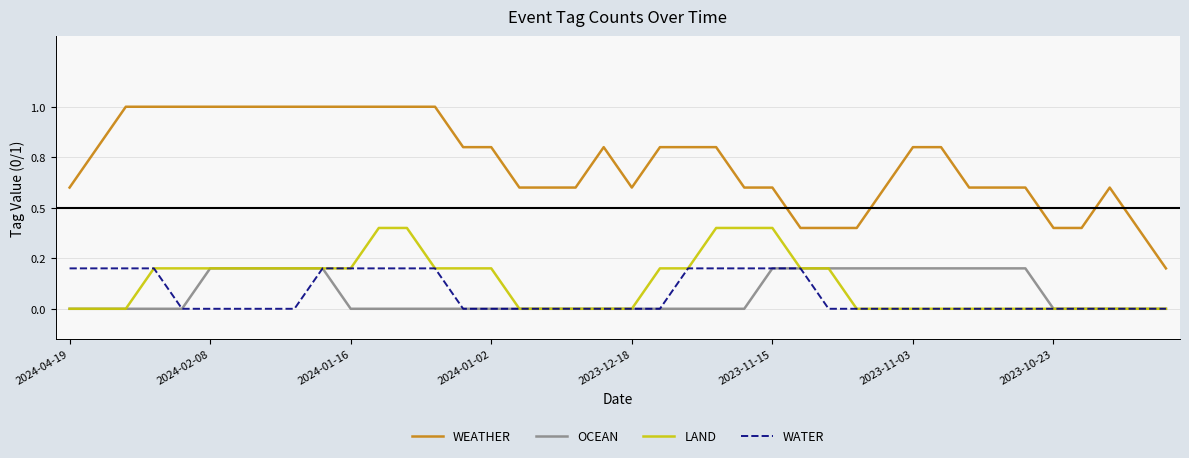

Does the chart have visible grid lines?

Yes